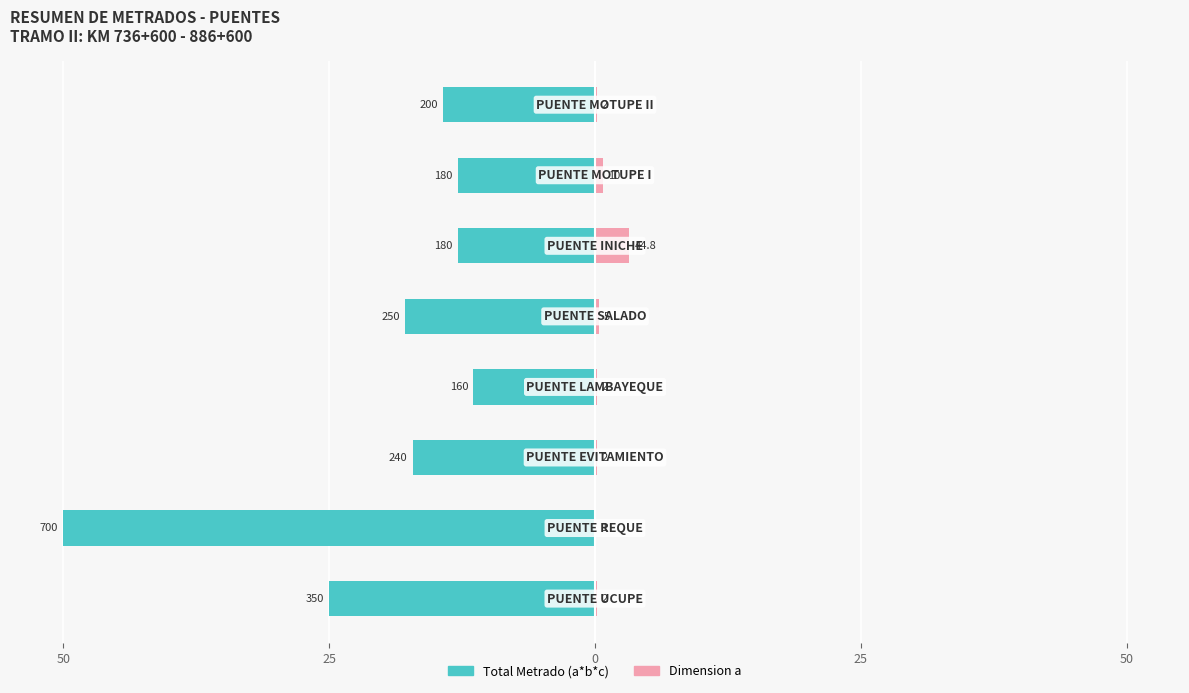

Are the bars grouped side by side (vs. stacked)?

Yes